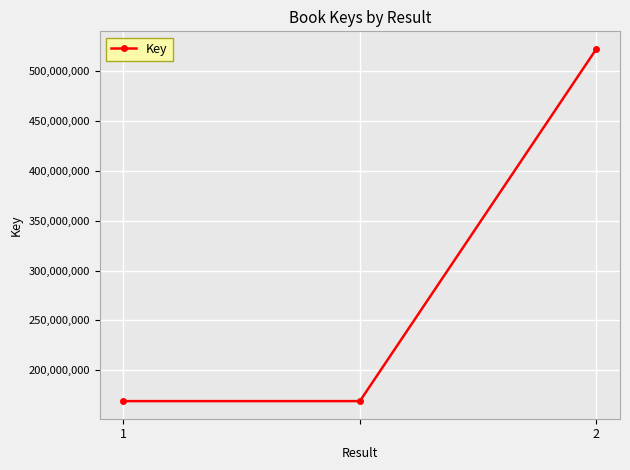

What is the difference between the maximum and second lowest values?

353604373